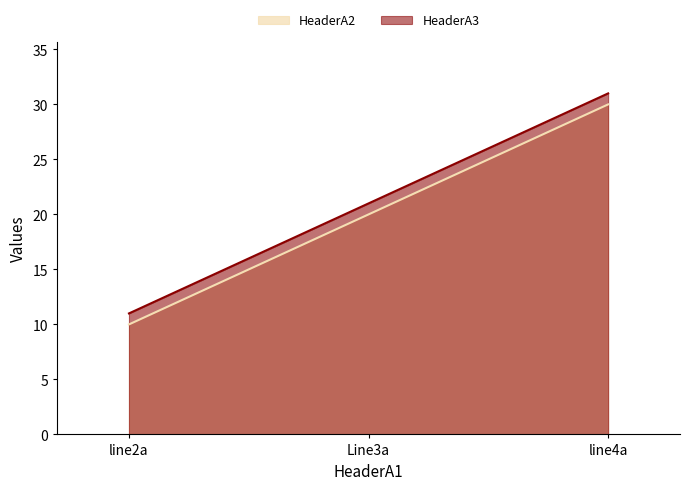

What is the difference between the maximum and minimum values in the HeaderA3 series?

20